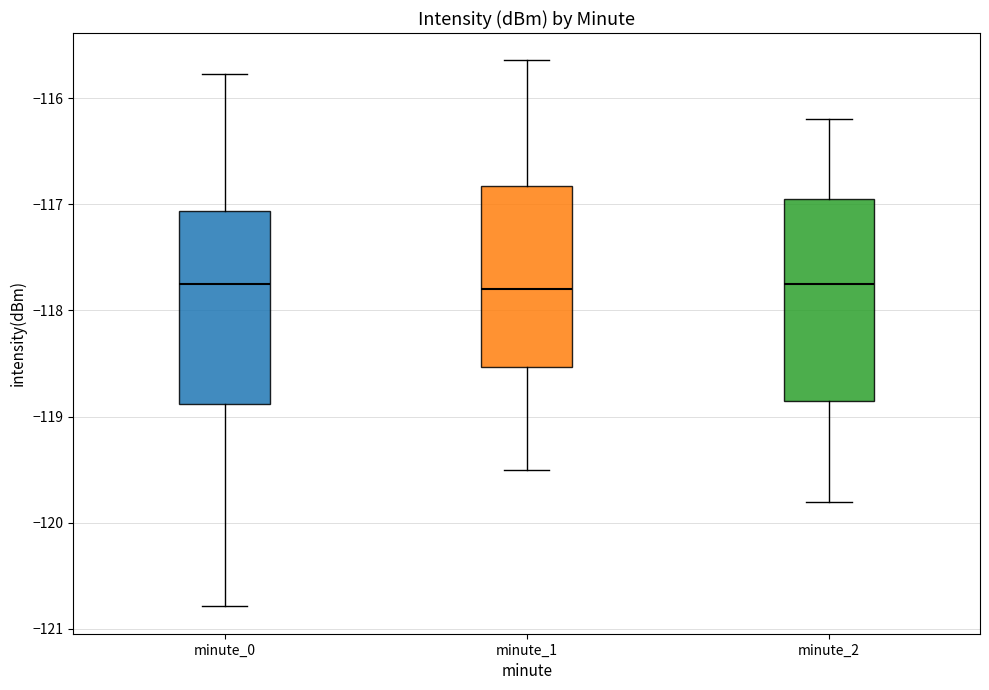

Where does the upper whisker of the box for minute_2 end on the y-axis? The values are not printed on the chart, so give them approximately, as read against the axis.

-116.2